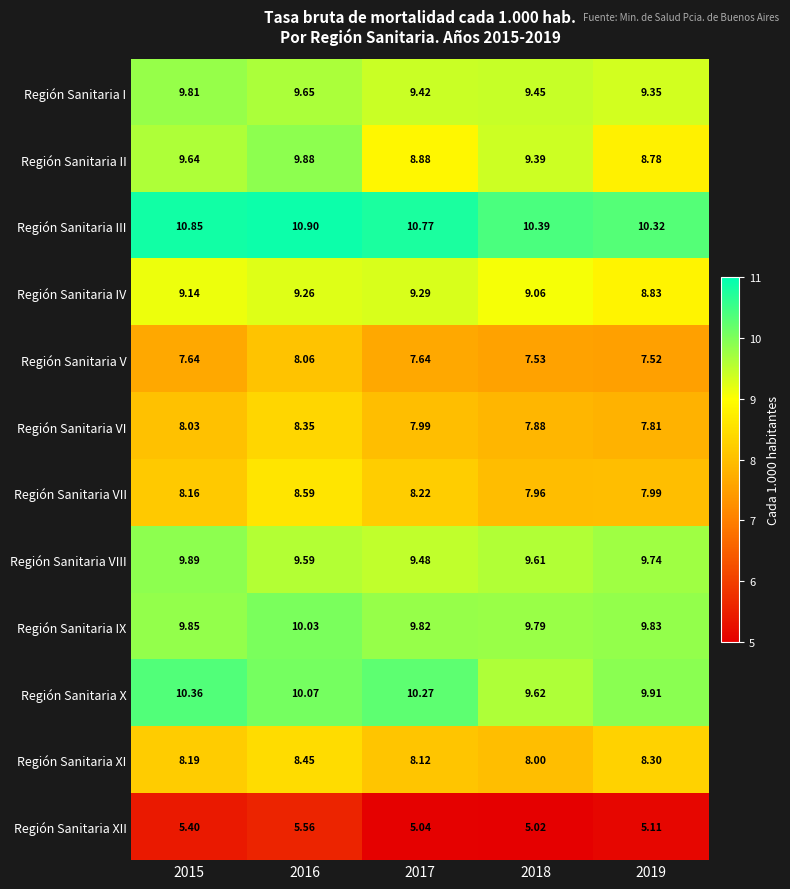

Which series has the largest total across all categories?

Región Sanitaria III